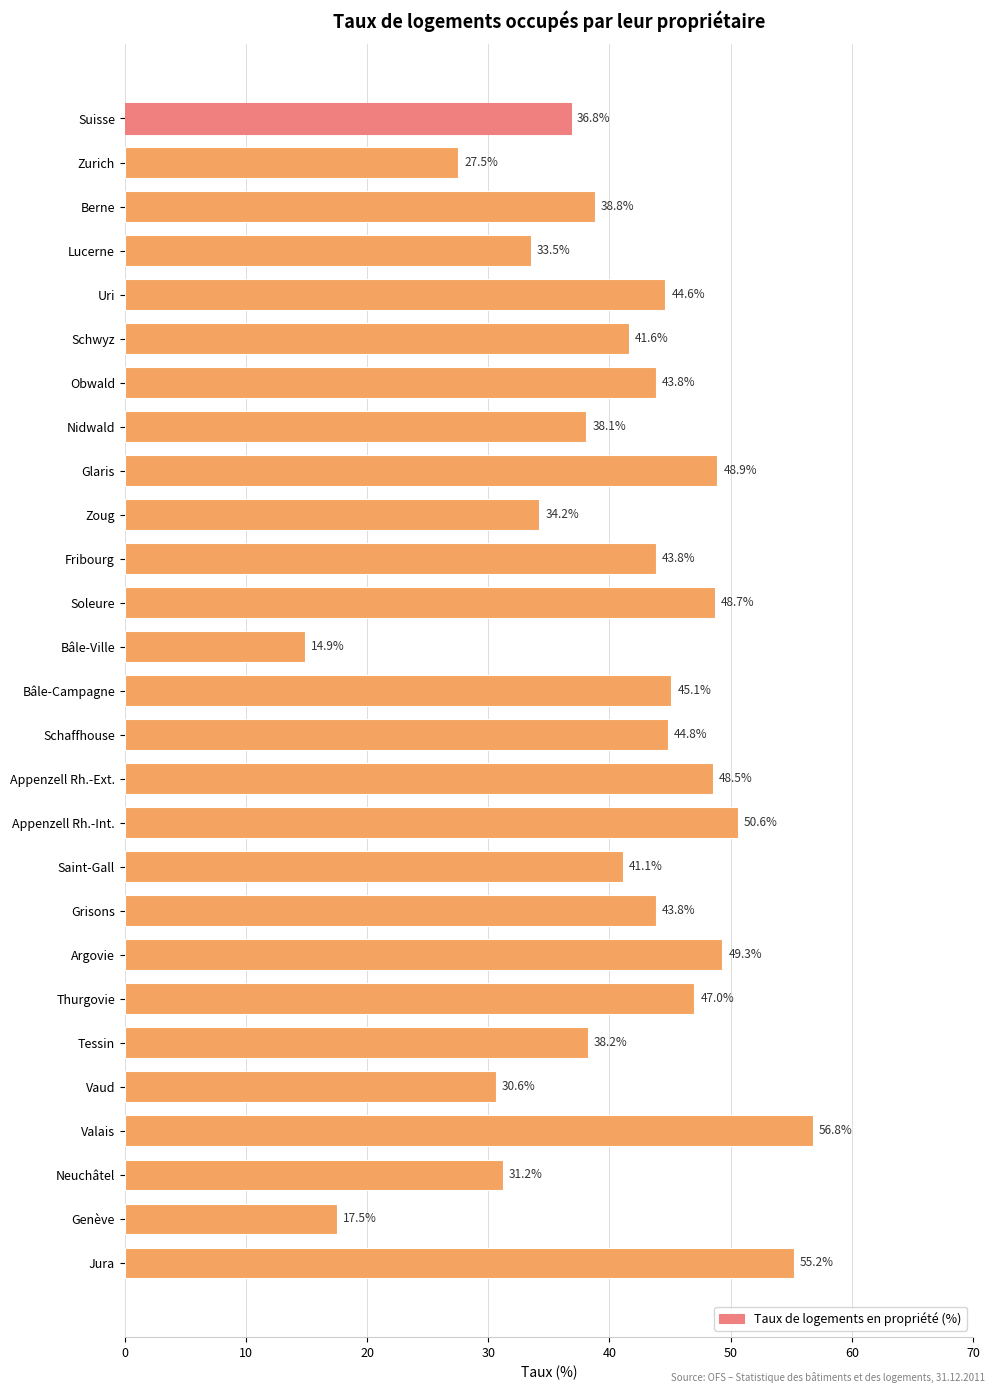

At which label is the value closest to 35?

Zoug